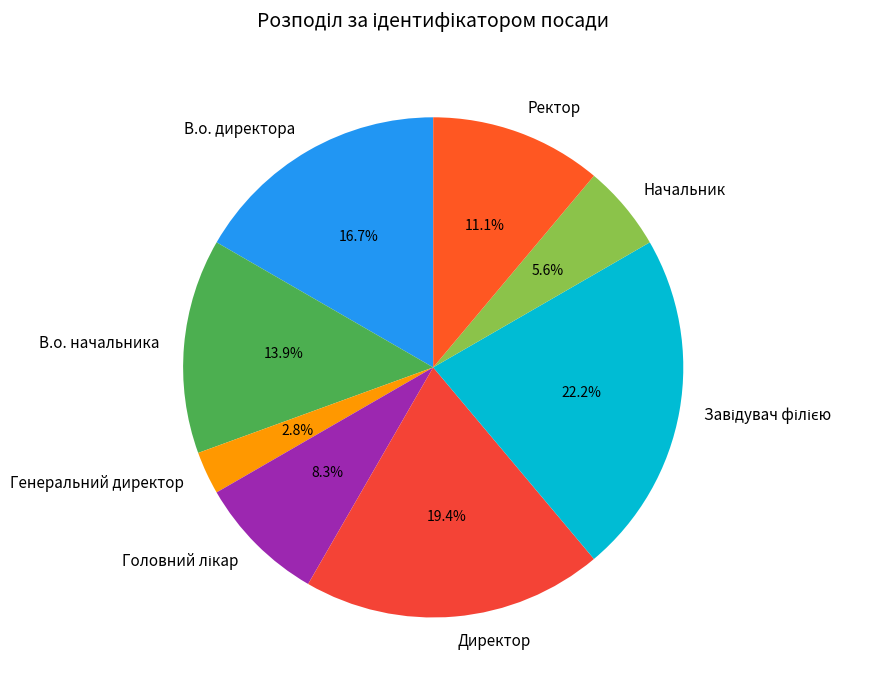

What is the smallest slice in the pie chart?

Генеральний директор